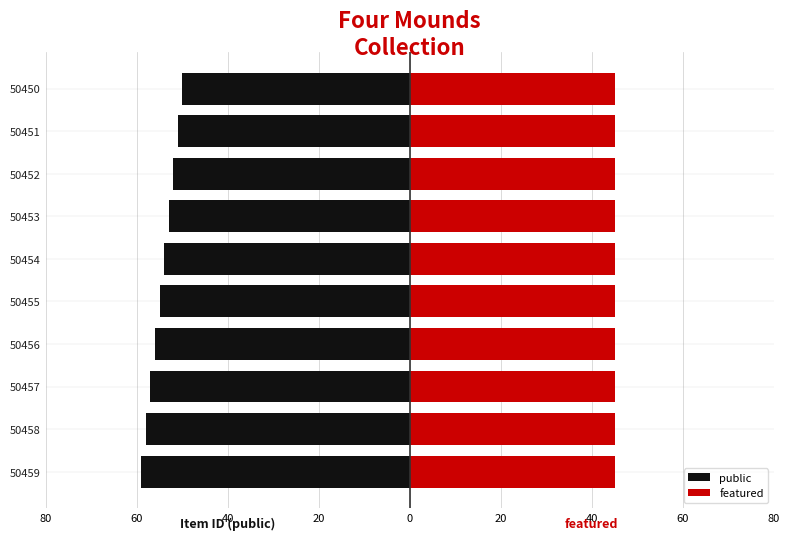

What is the maximum value for public?

-50.0